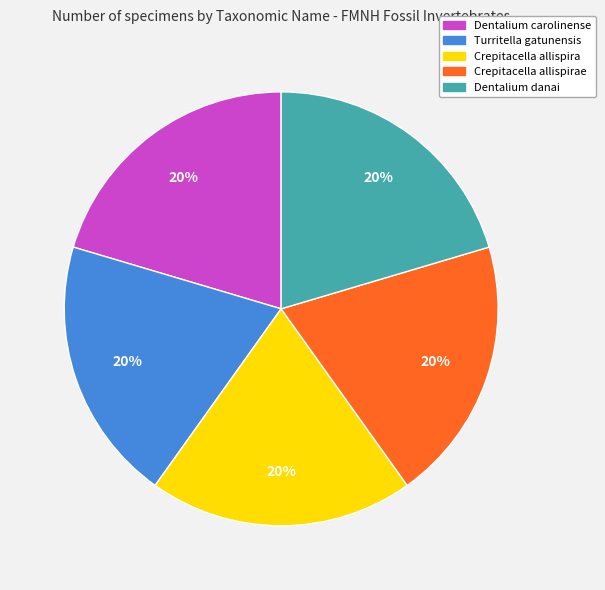

How many slices are in this pie chart?

5